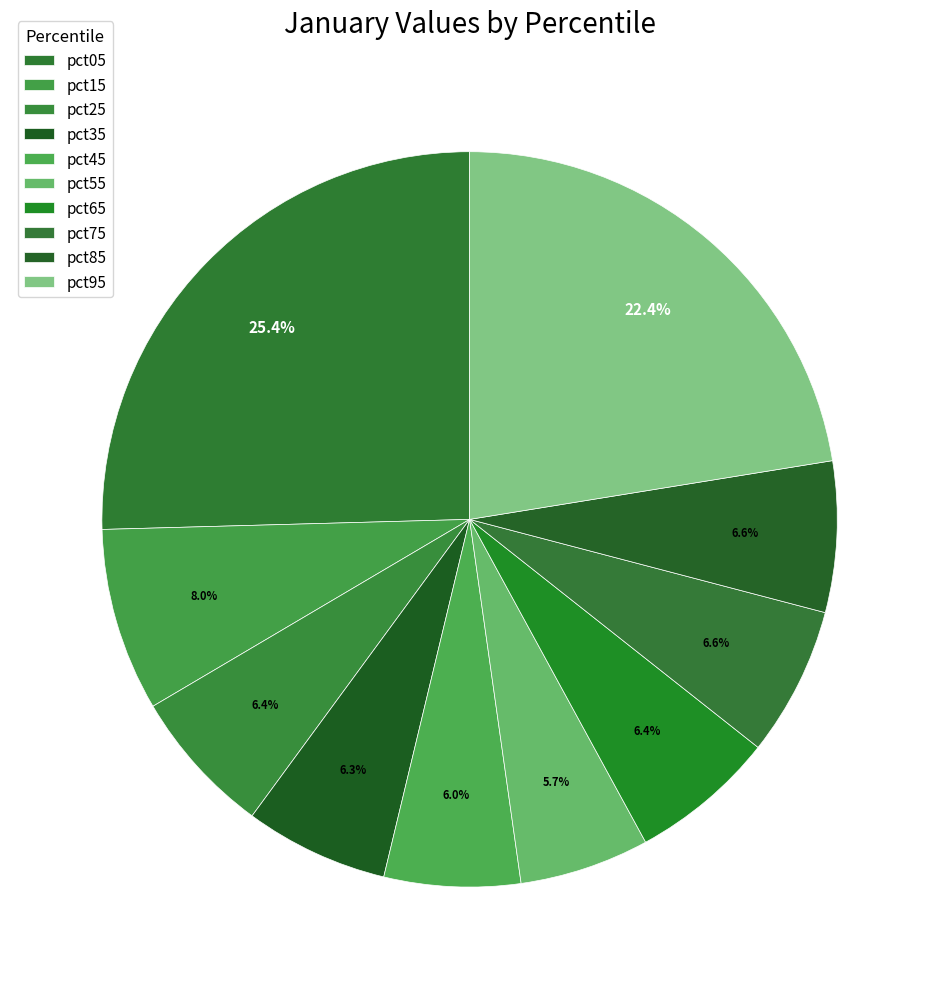

How many slices are in this pie chart?

10